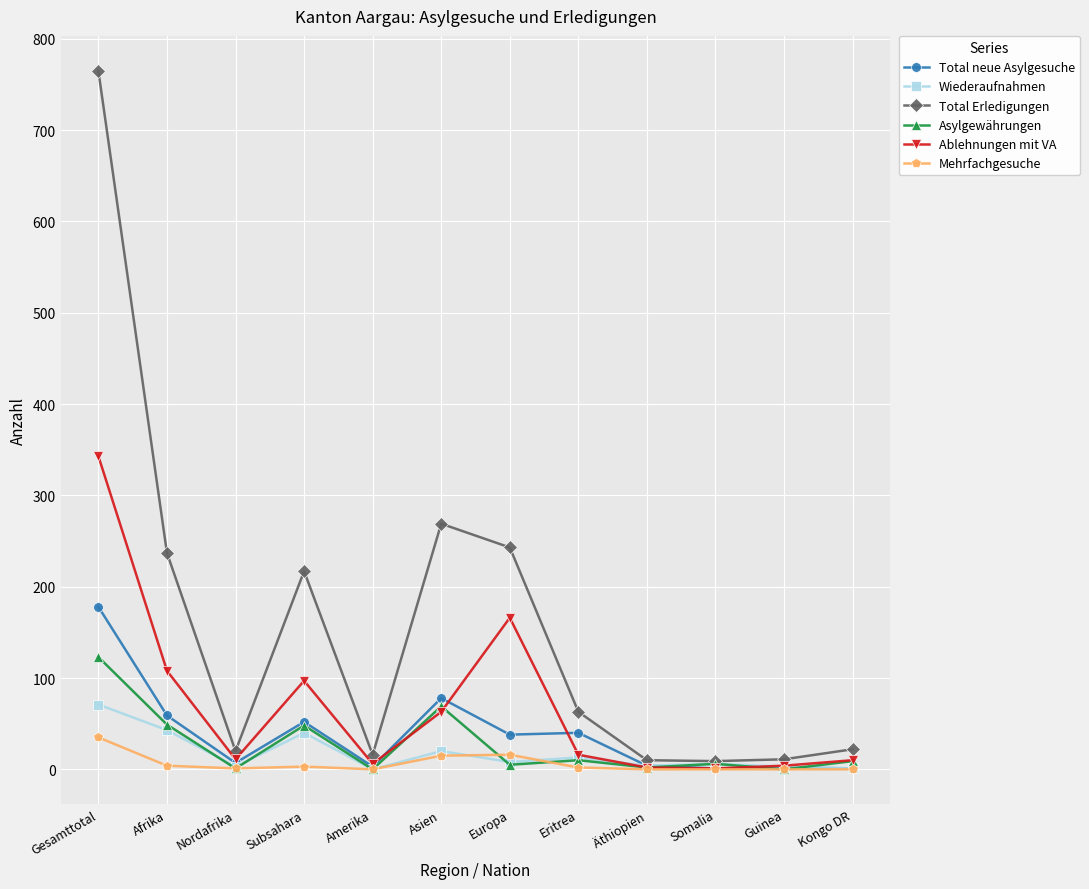

What is the sum of the Ablehnungen mit VA values at Afrika and Gesamttotal?

451